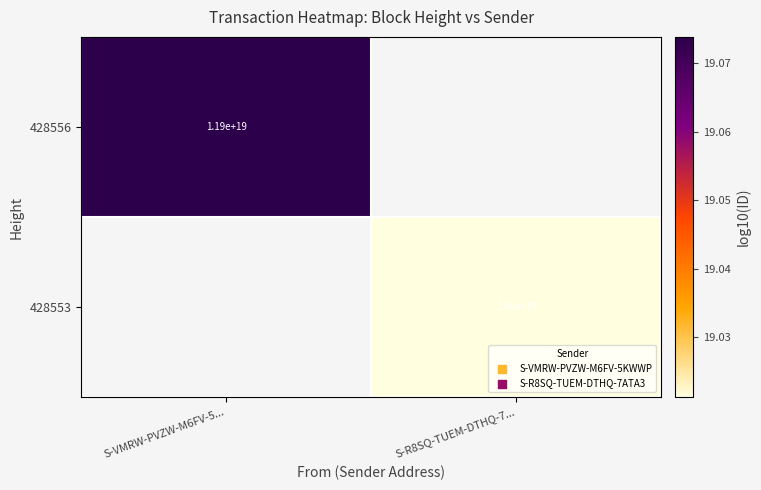

Is the value of 428556 at S-VMRW-PVZW-M6FV-5... greater than the value of 428553 at S-R8SQ-TUEM-DTHQ-7...?

Yes